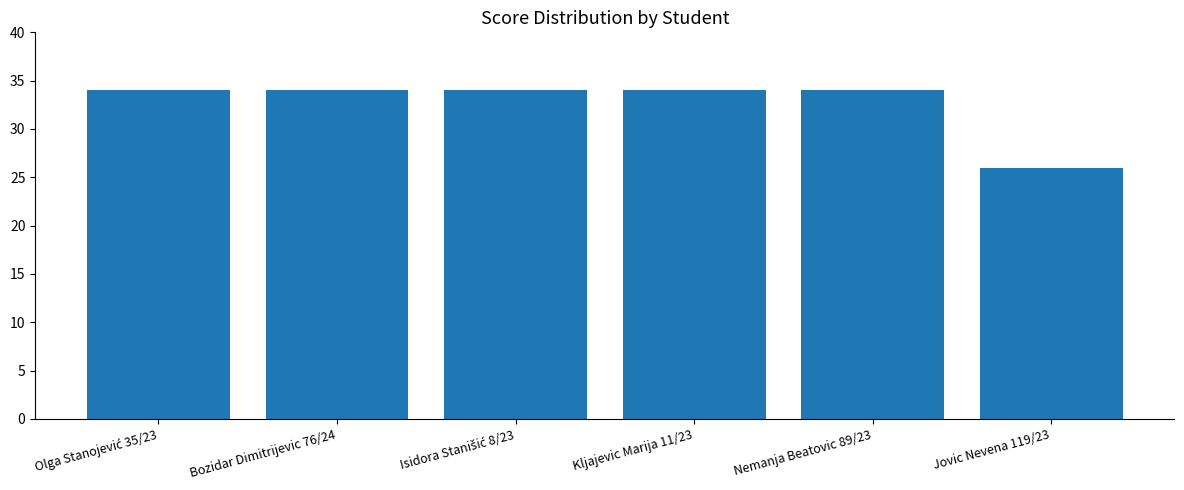

The chart shows a value of 40 at Jovic Nevena 119/23. True or false?

False